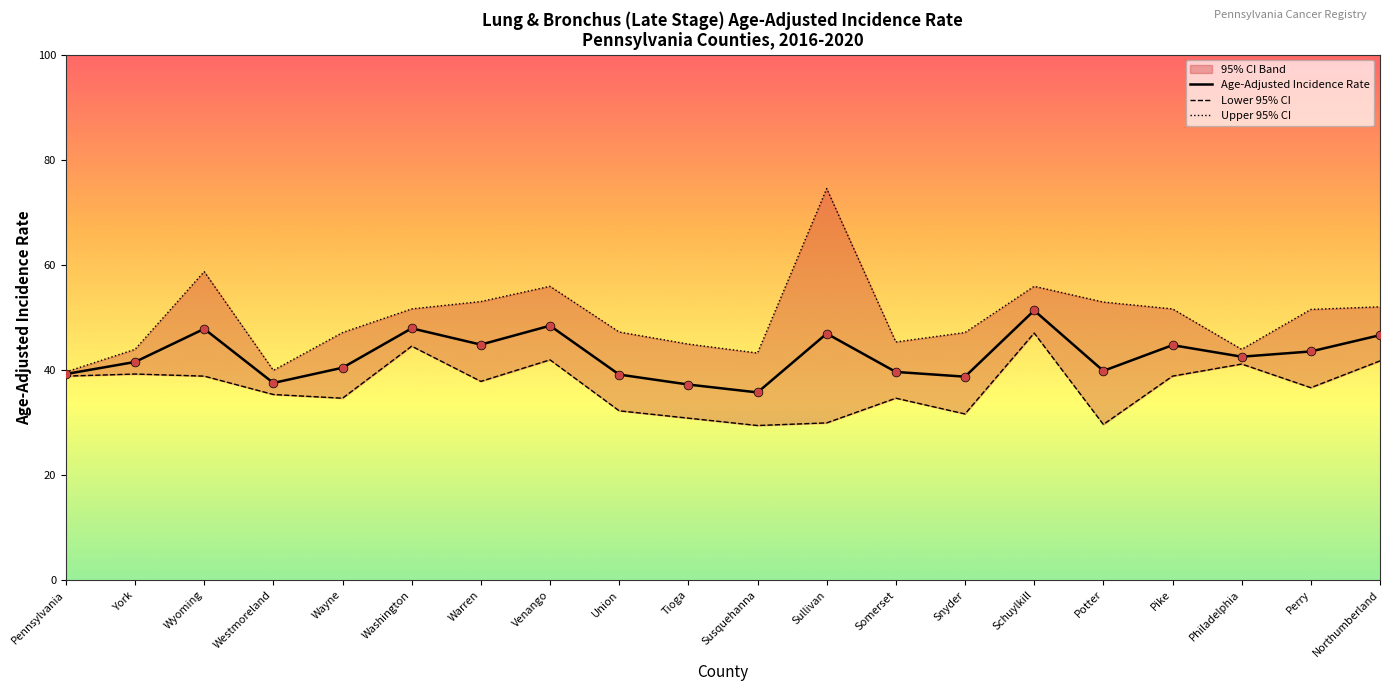

What is the total value across all series at Perry?

131.6